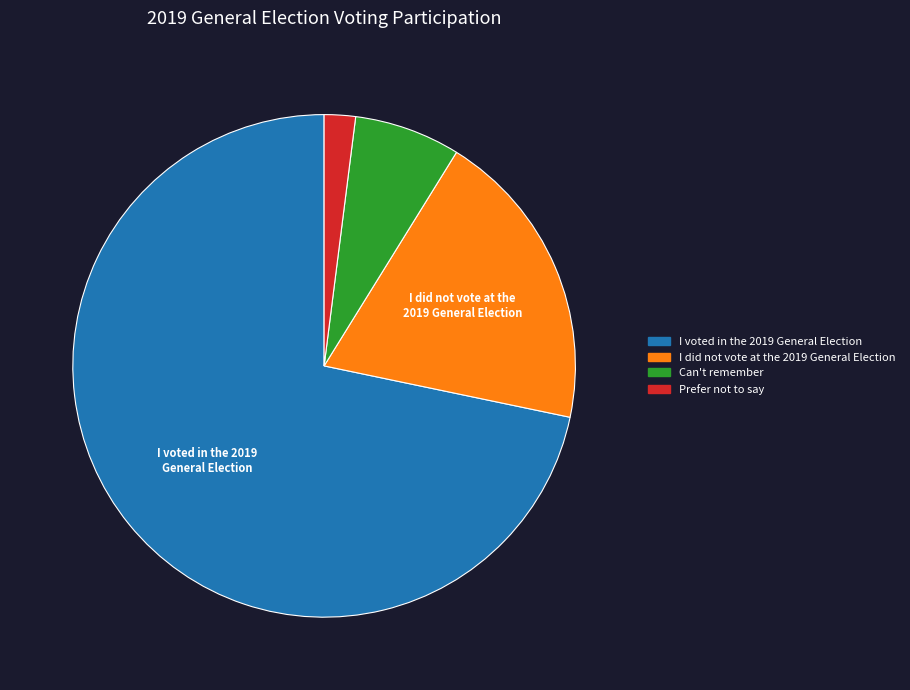

Is the sum of I voted in the 2019 General Election and Prefer not to say greater than half?

Yes